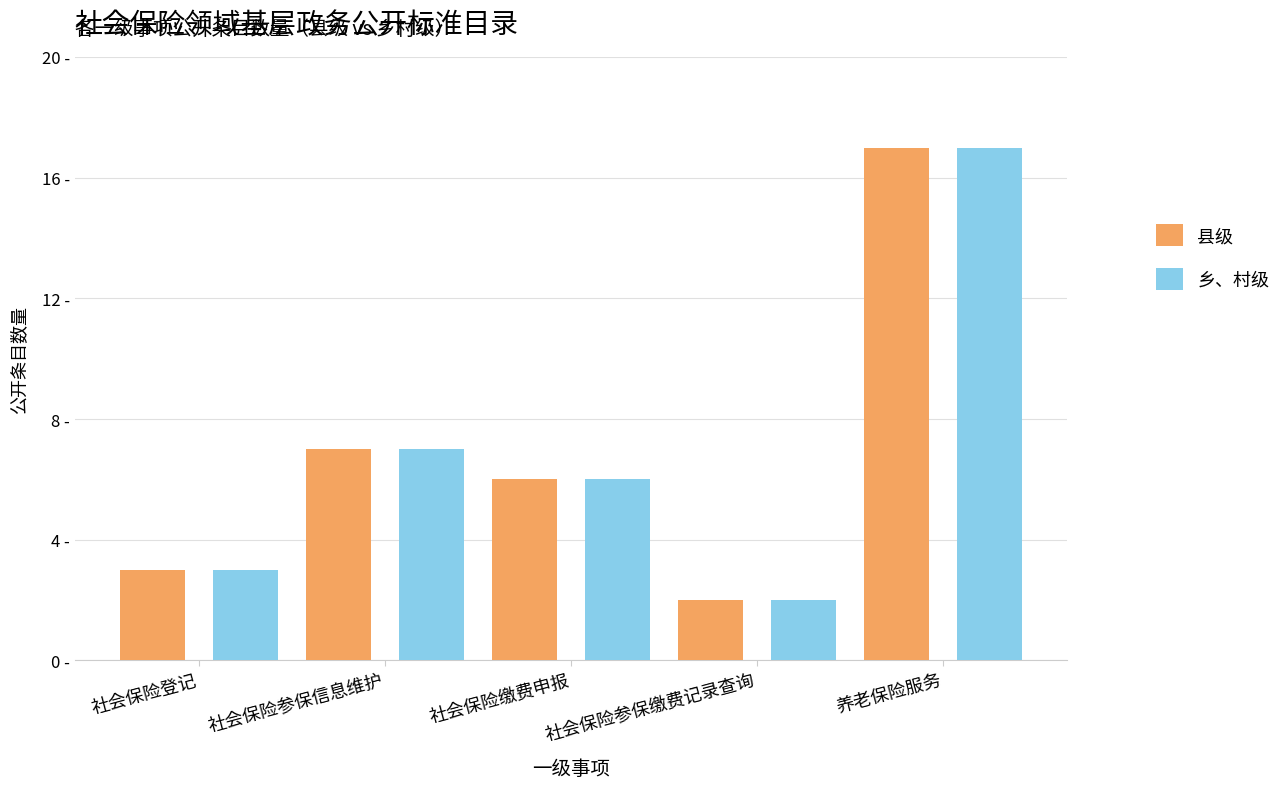

At 社会保险缴费申报, list the series in order from smallest to largest.

县级, 乡、村级